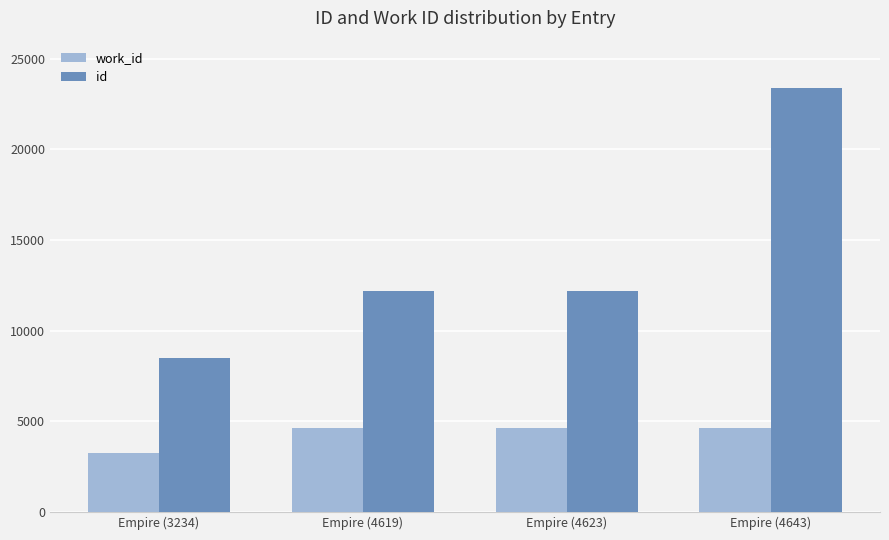

True or false: work_id has a value of 1749 at Empire (3234).

False